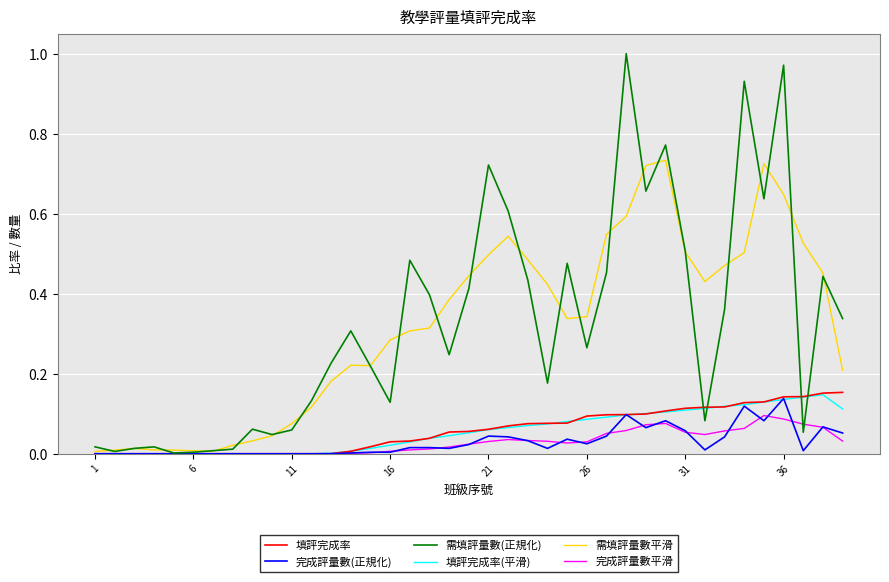

Which series has the largest range (max minus min)?

需填評量數(正規化)